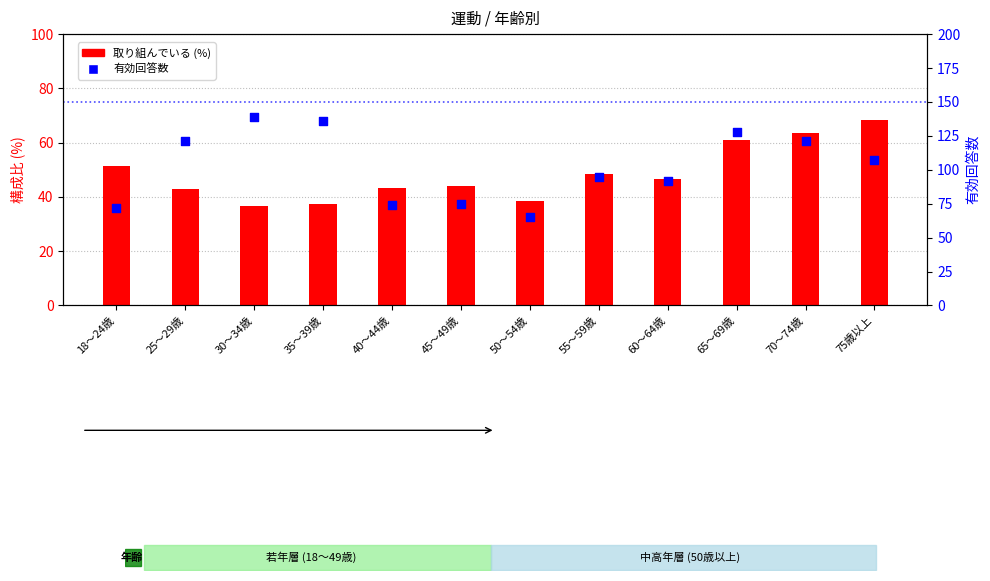

What are all the series names shown in the legend?

取り組んでいる (%), 有効回答数